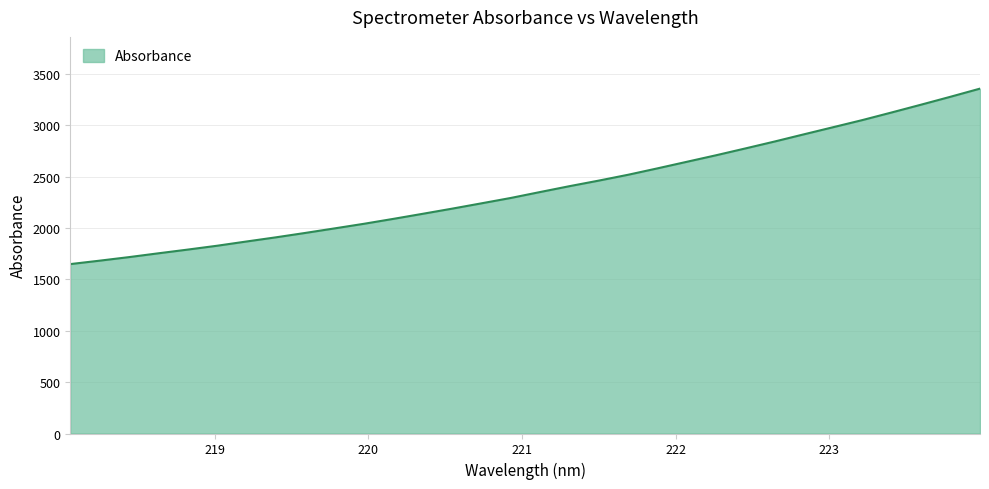

What is the greatest value displayed?

3357.1